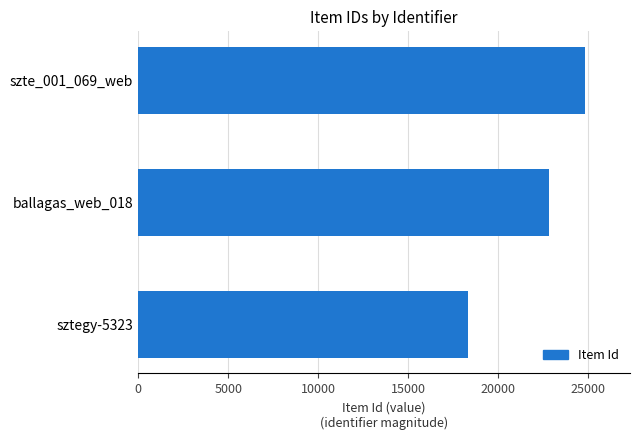

Where is the data nearest to the value 21587?

ballagas_web_018